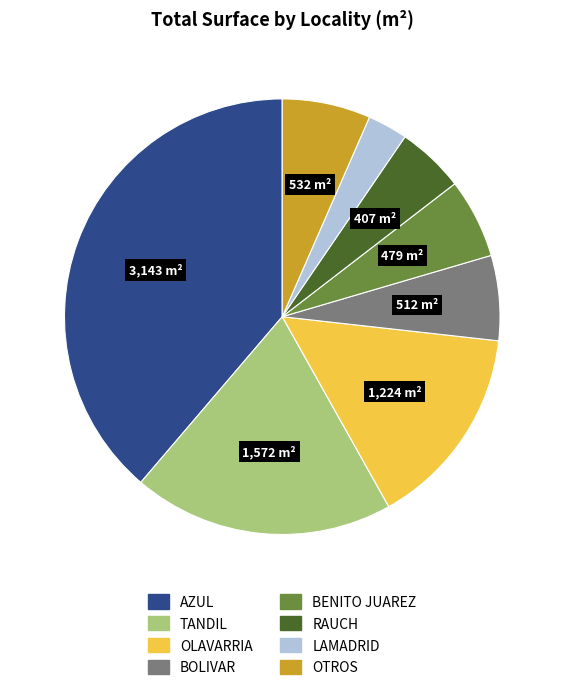

Is there a majority slice in this chart?

No